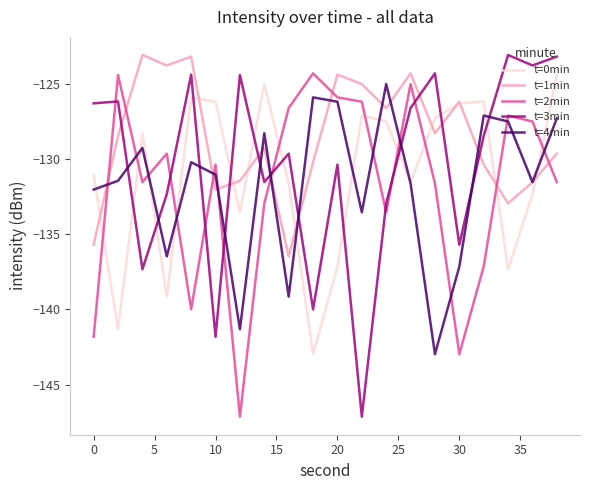

What is the minimum value for t=2min?

-147.1